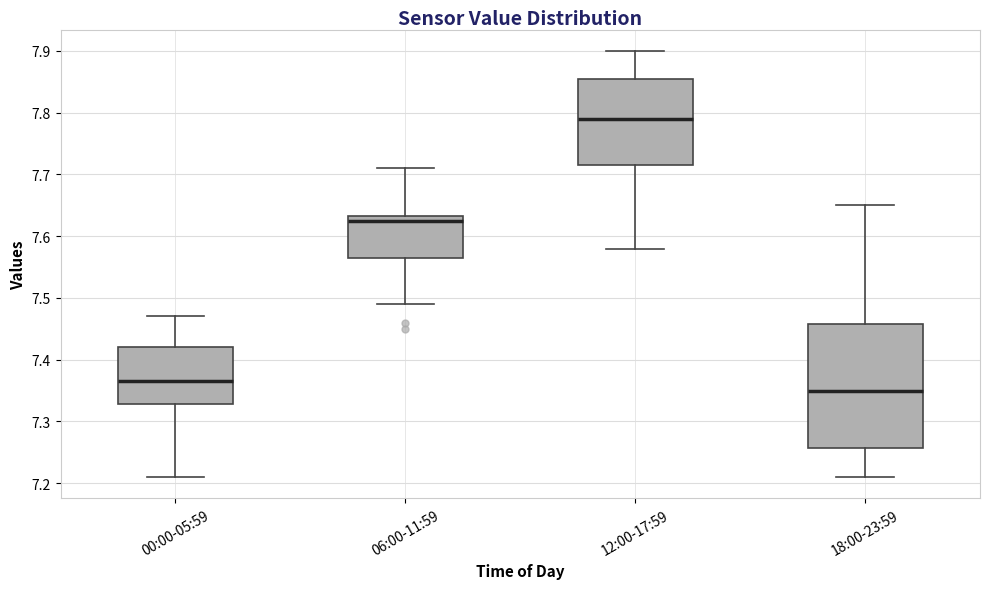

Where does the upper whisker of the box for 00:00-05:59 end on the y-axis? The values are not printed on the chart, so give them approximately, as read against the axis.

7.47